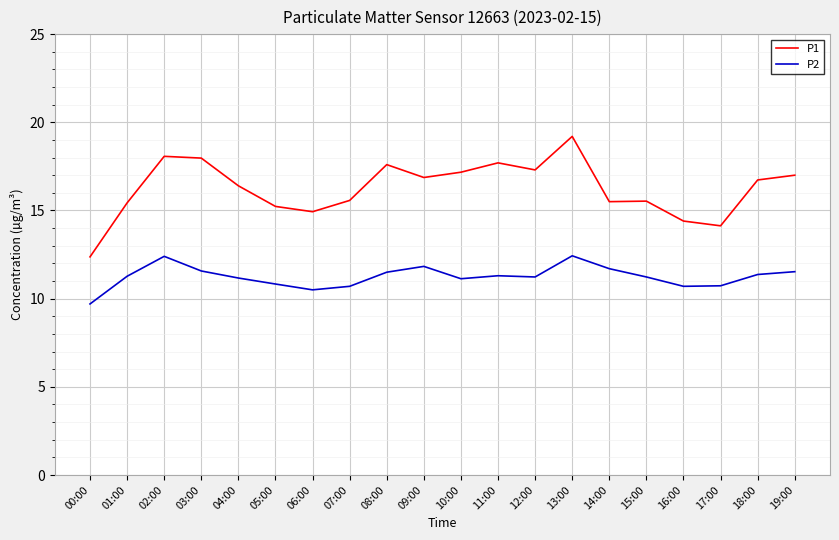

Which series has the largest total across all categories?

P1